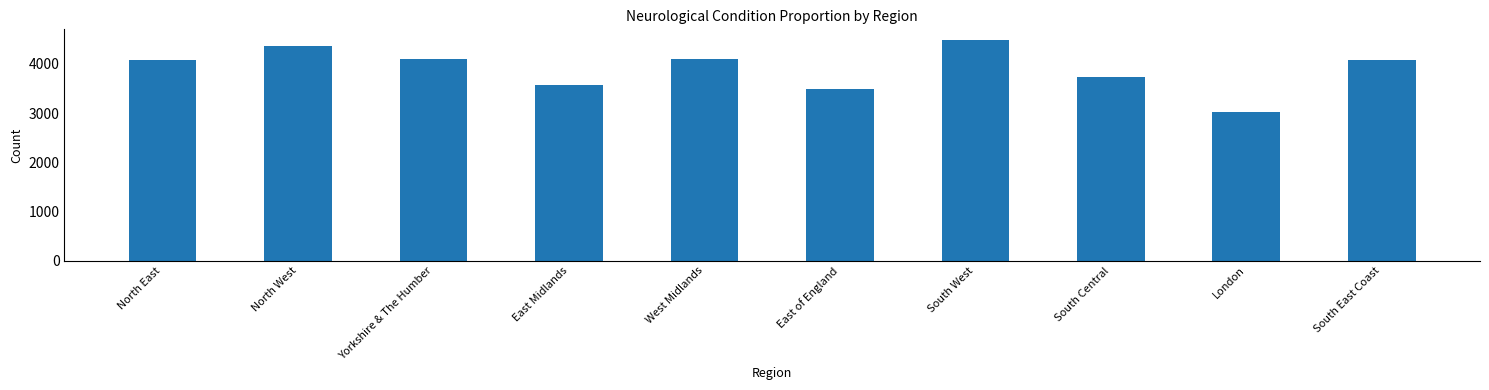

What position from the right is East Midlands?

7